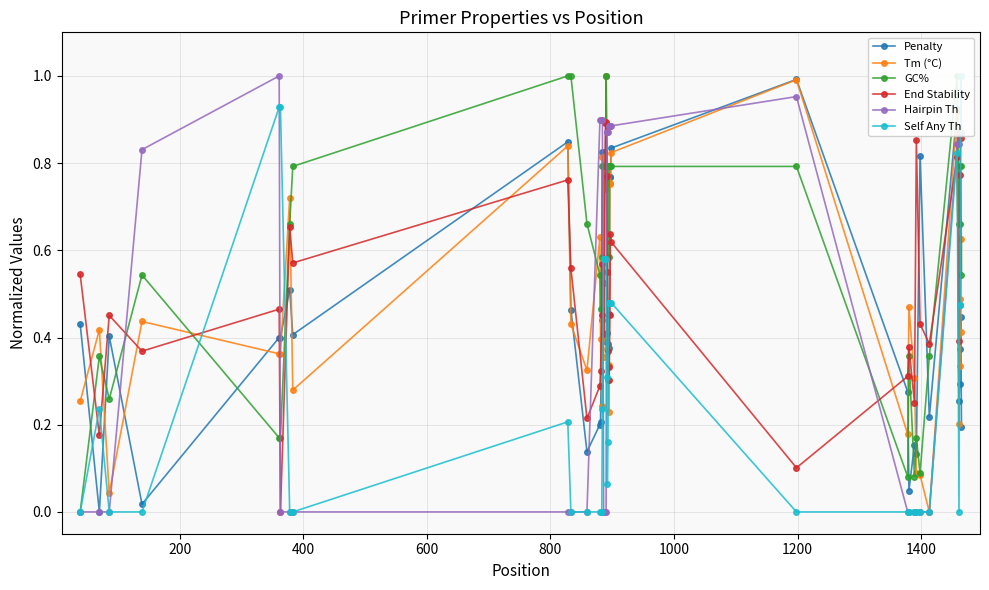

True or false: Penalty has more than 0 interior local peaks.

True